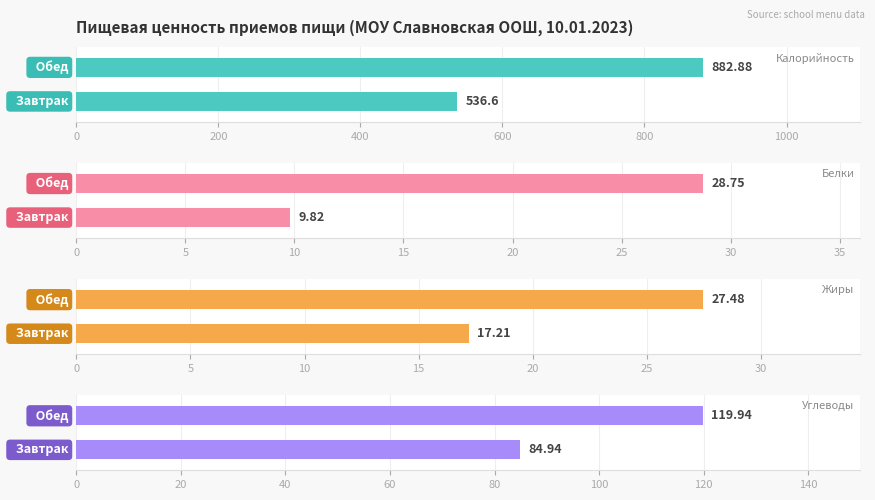

Between Обед and Завтрак, which is larger?

Обед